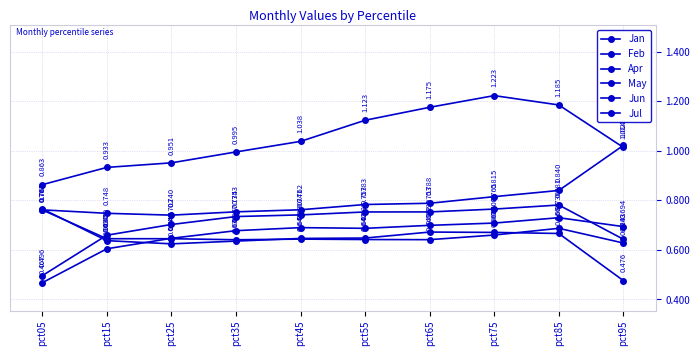

The value of Feb at pct55 is 1.1. True or false?

True